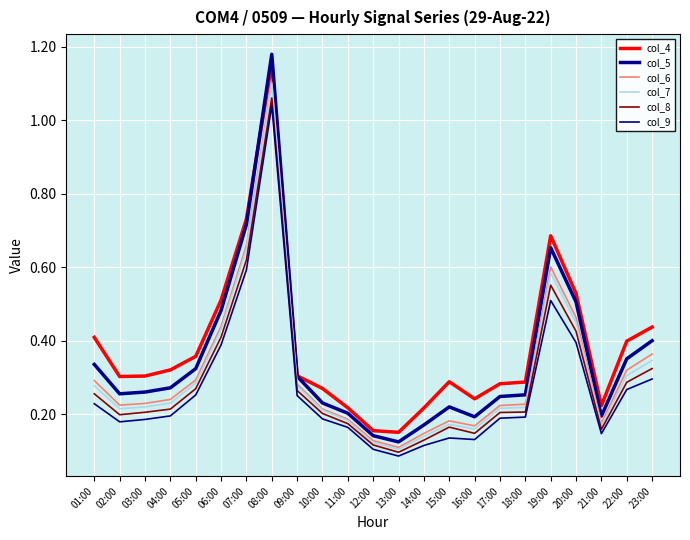

What are all the series names shown in the legend?

col_4, col_5, col_6, col_7, col_8, col_9